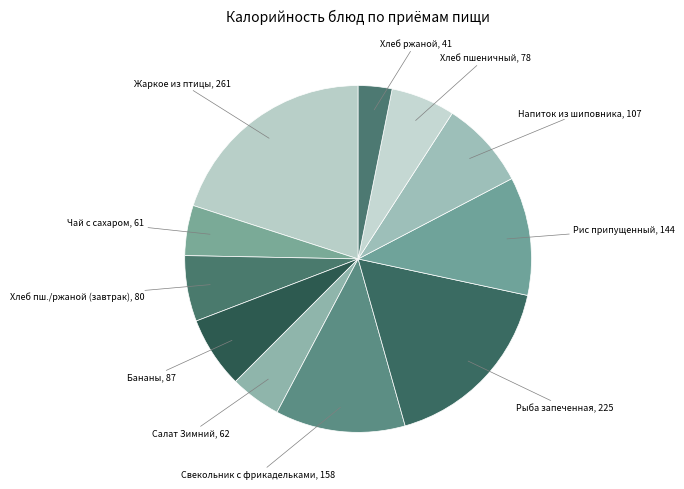

Combined, do Хлеб ржаной and Свекольник с фрикадельками account for over 50%?

No